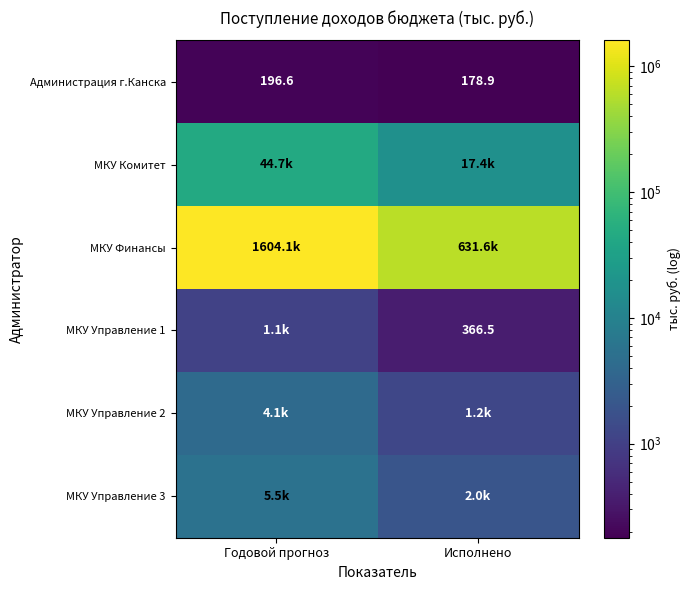

The value of МКУ Управление 1 at Исполнено is 633.5. True or false?

False